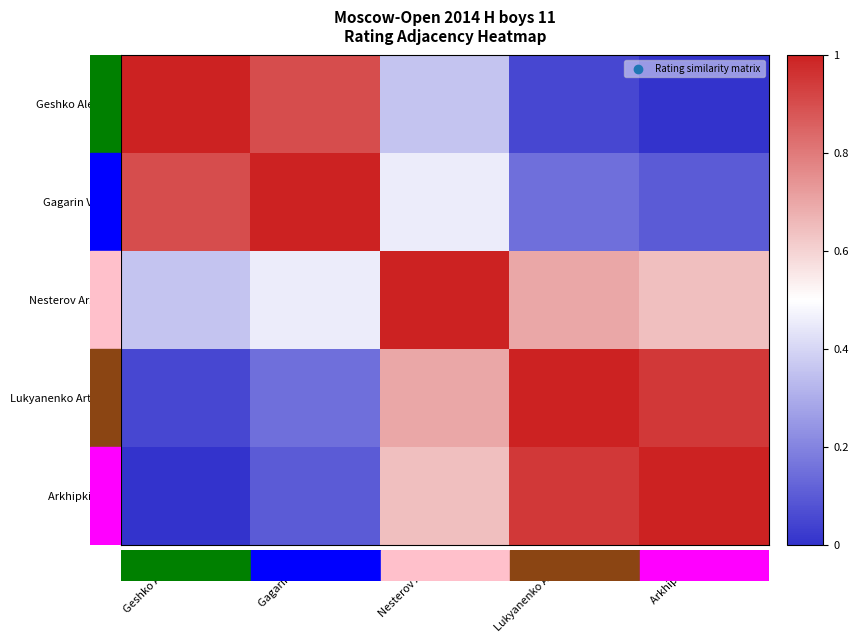

What is the difference between the highest and lowest values at Gagarin Vasily?

0.9